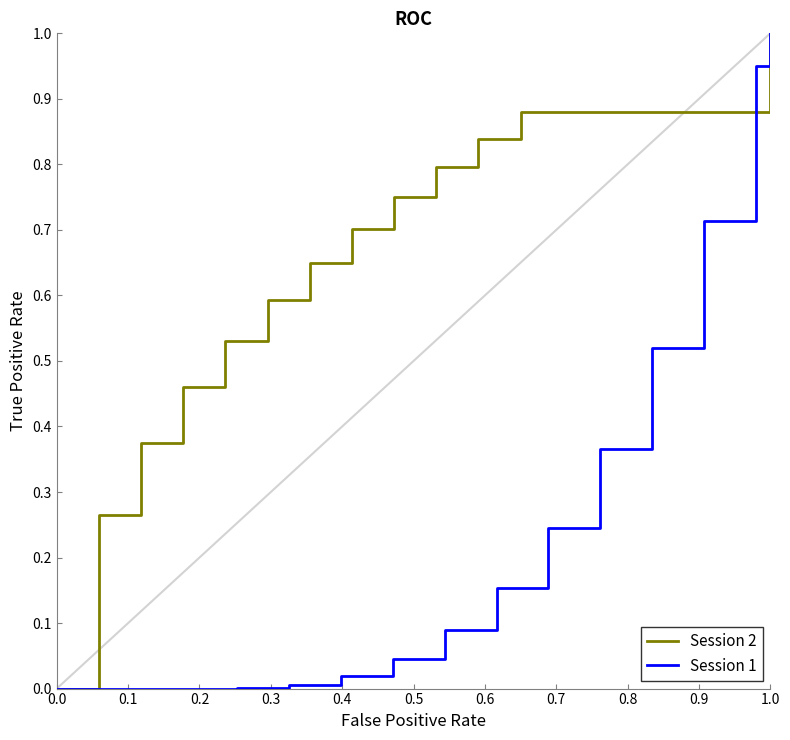

What are all the series names shown in the legend?

Session 2, Session 1